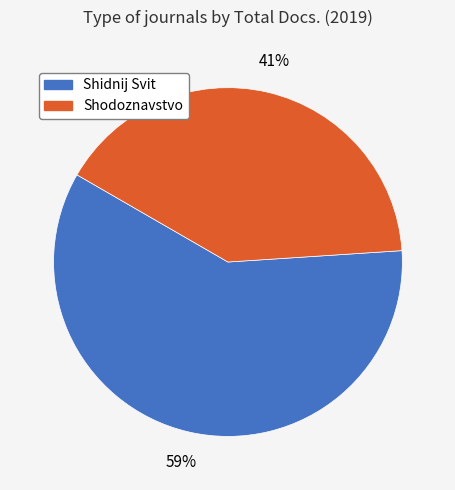

Count the number of slices in the pie.

2